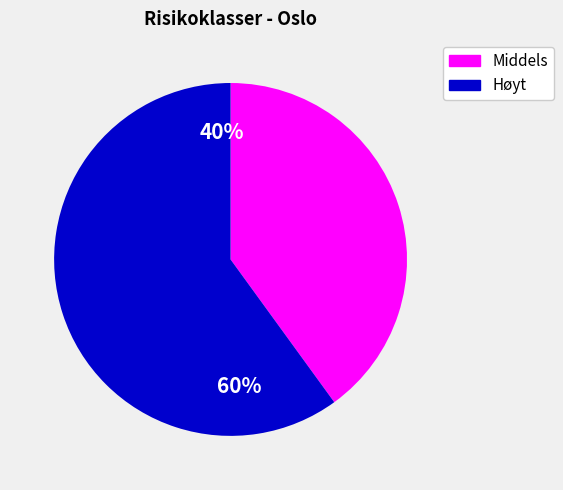

Between Høyt and Lavt, which is larger?

Høyt